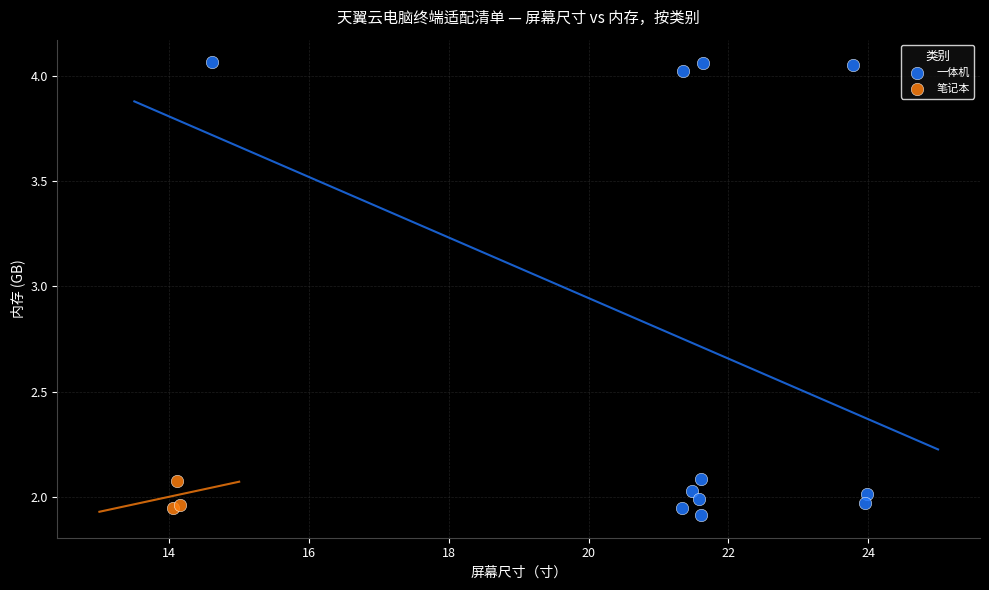

Which series reaches the maximum Y coordinate?

一体机